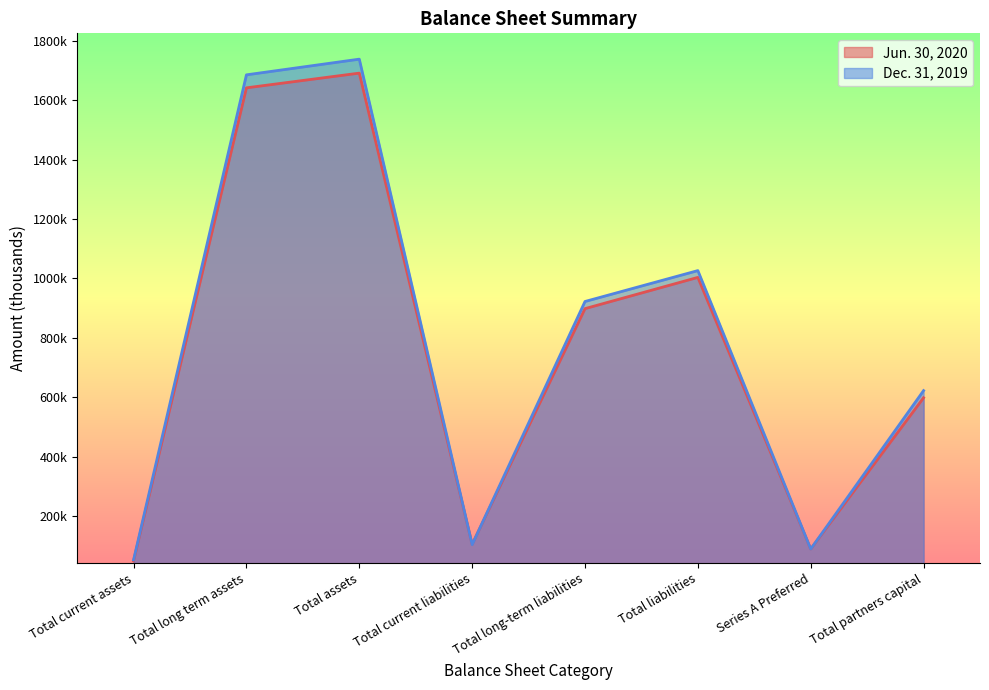

What is the difference between the Jun. 30, 2020 values at Total assets and Total long-term liabilities?

792668